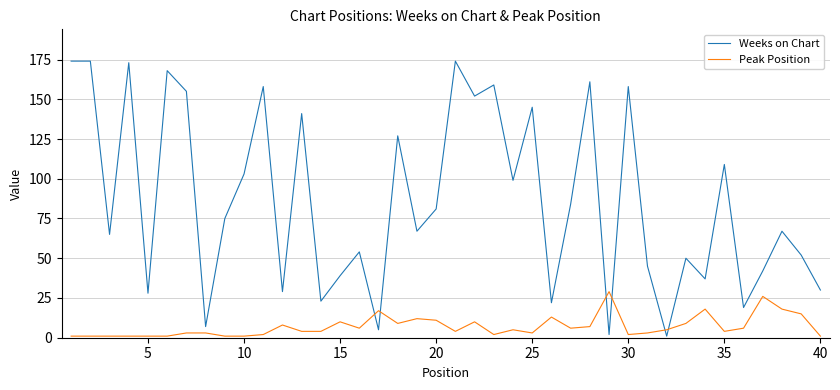

Which series has the largest total across all categories?

Weeks on Chart